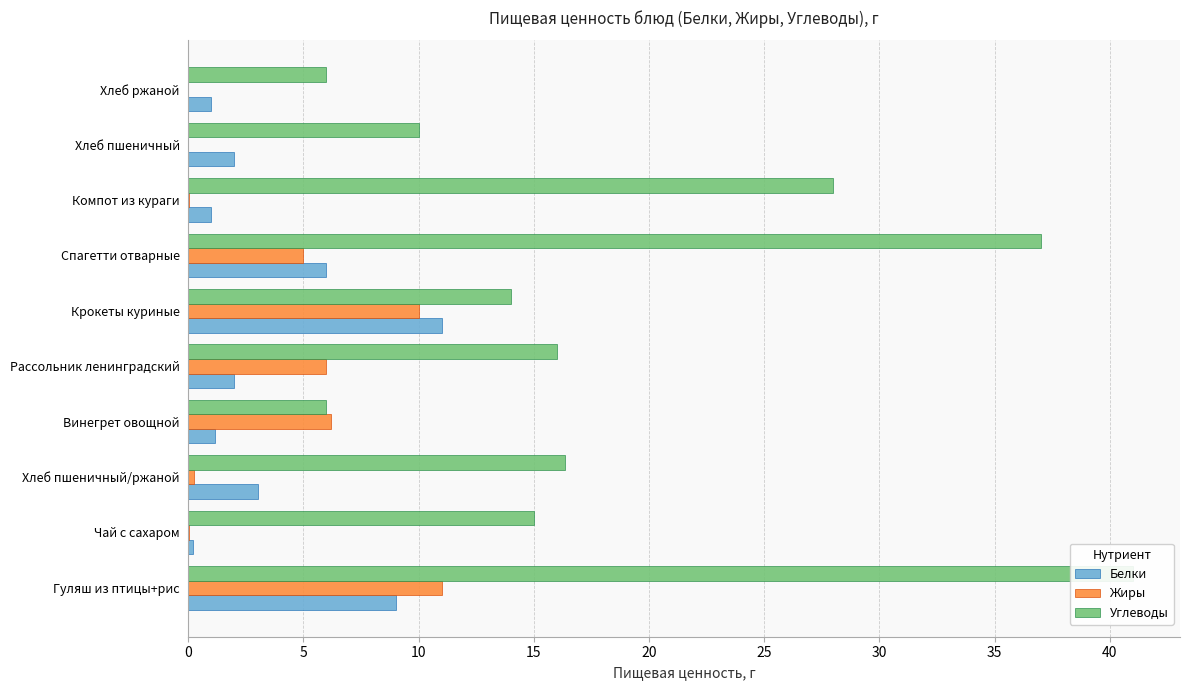

What is the maximum value for Углеводы?

41.0